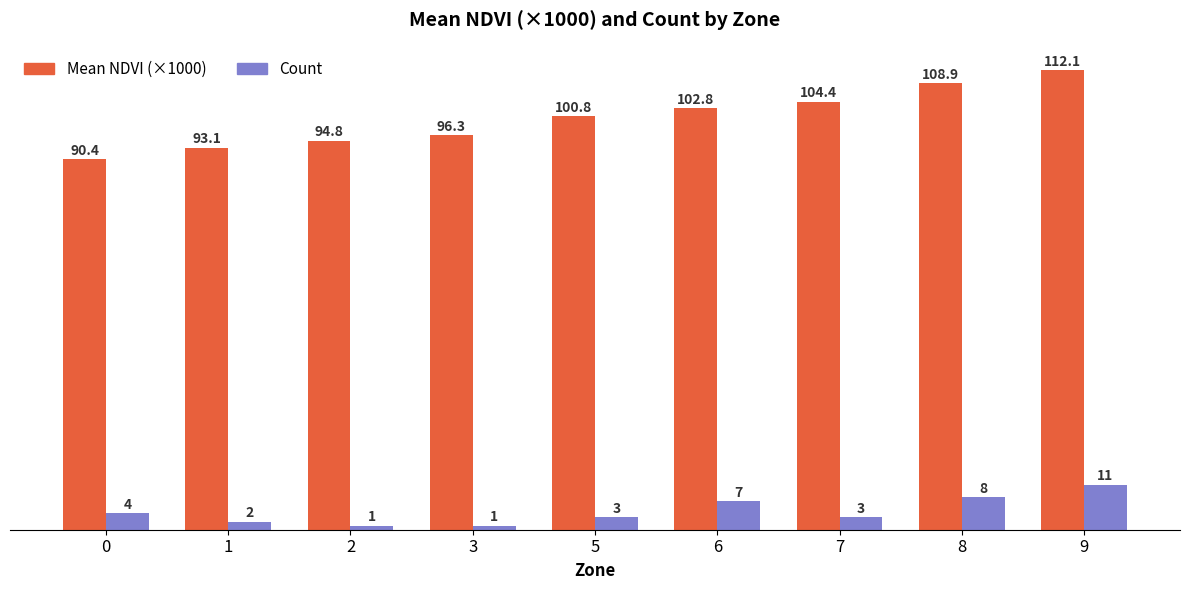

Reading left to right, what are all the values shown in this chart?

Mean NDVI (×1000): 0=90.4	1=93.1	2=94.8	3=96.3	5=100.8	6=102.8	7=104.4	8=108.9	9=112.1
Count: 0=4.0	1=2.0	2=1.0	3=1.0	5=3.0	6=7.0	7=3.0	8=8.0	9=11.0